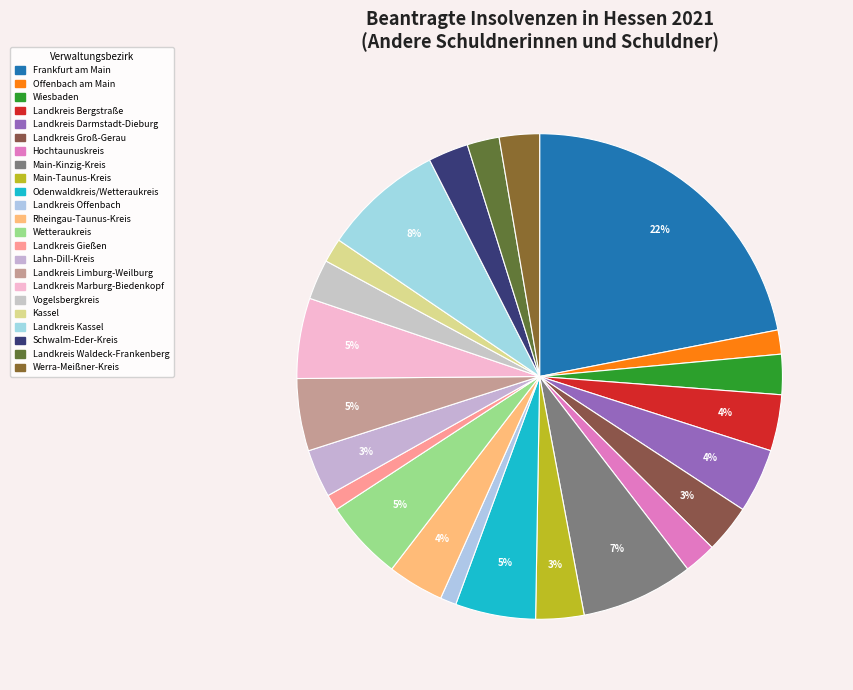

Count the number of slices in the pie.

23